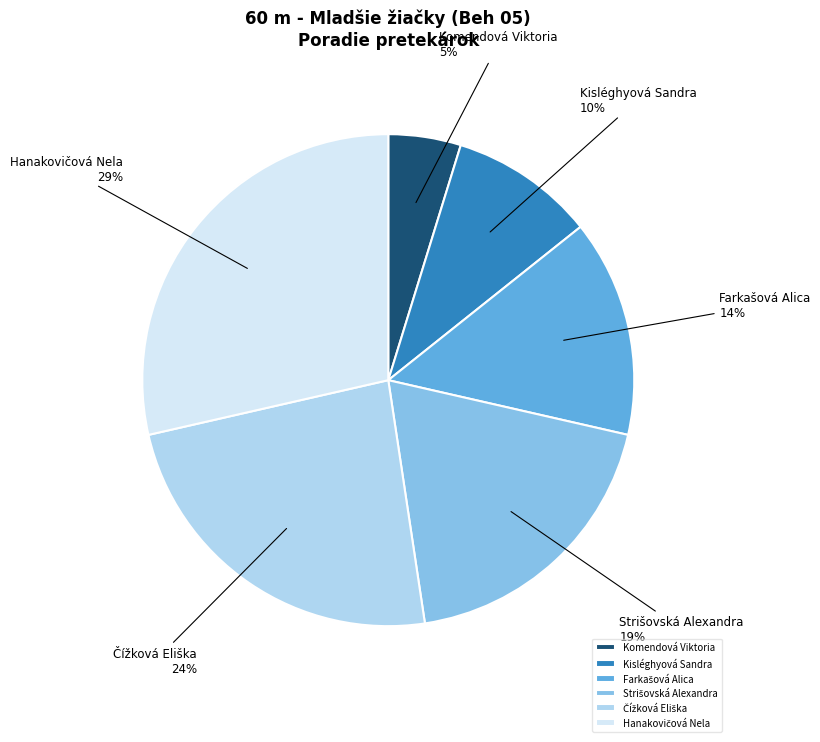

Does any single category account for the majority?

No